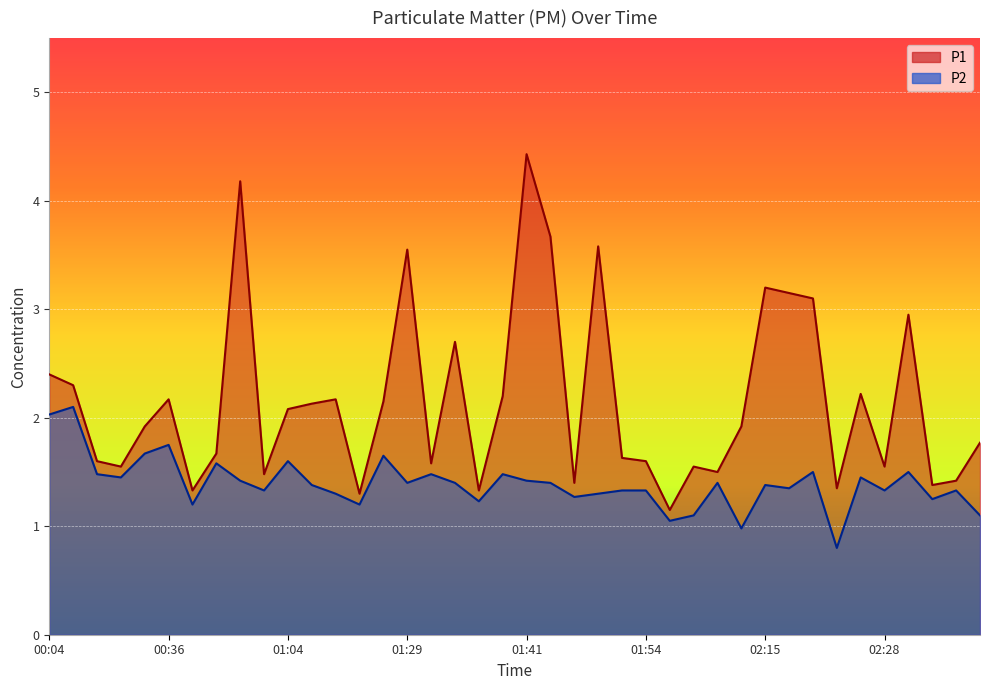

What is the minimum value for P1?

1.1